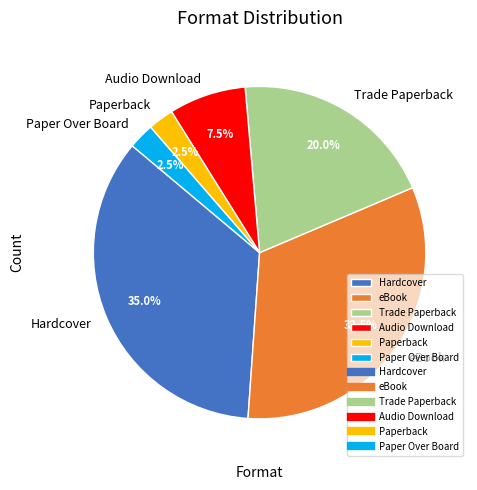

Between Audio Download and eBook, which is larger?

eBook